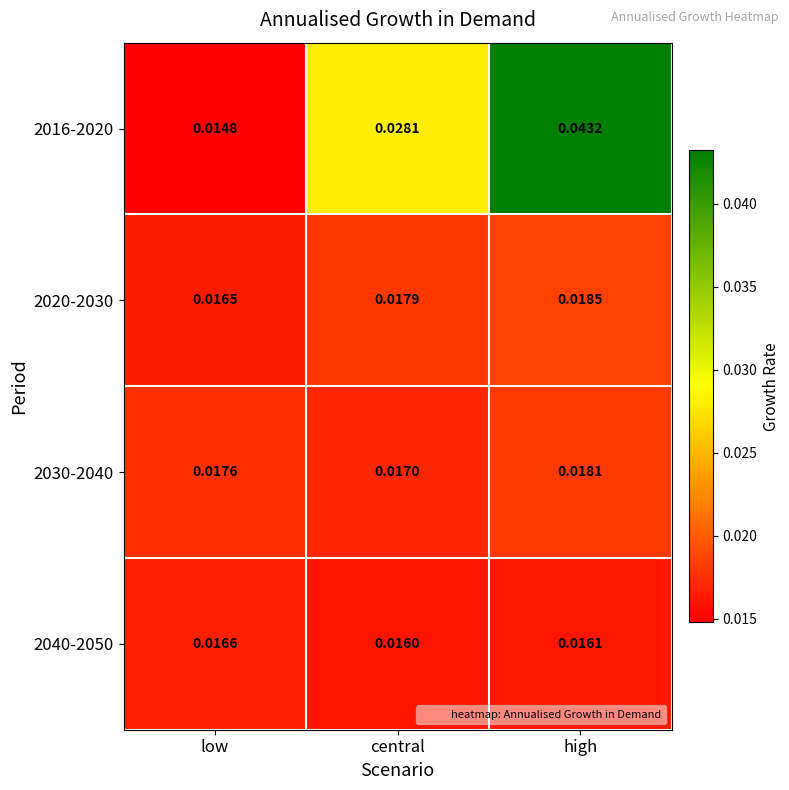

Rank the series by their maximum value, from lowest to highest.

2040-2050, 2030-2040, 2020-2030, 2016-2020